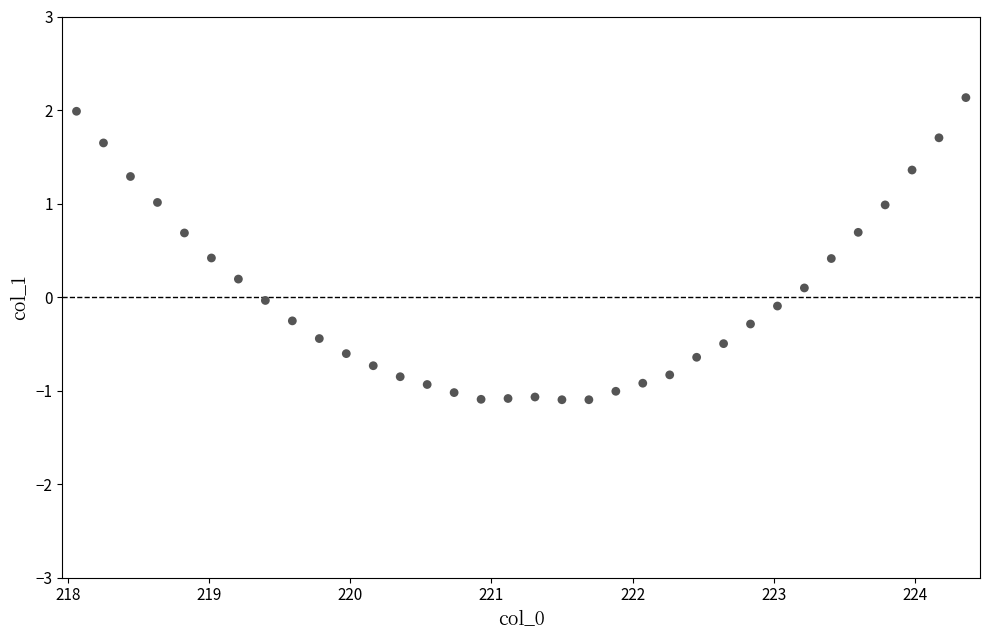

What is the range of Y values (max minus min)?

3.2